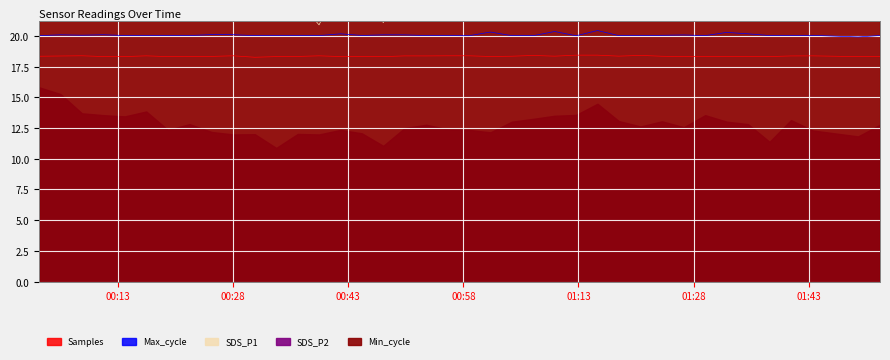

True or false: Samples and Max_cycle intersect in this chart.

False